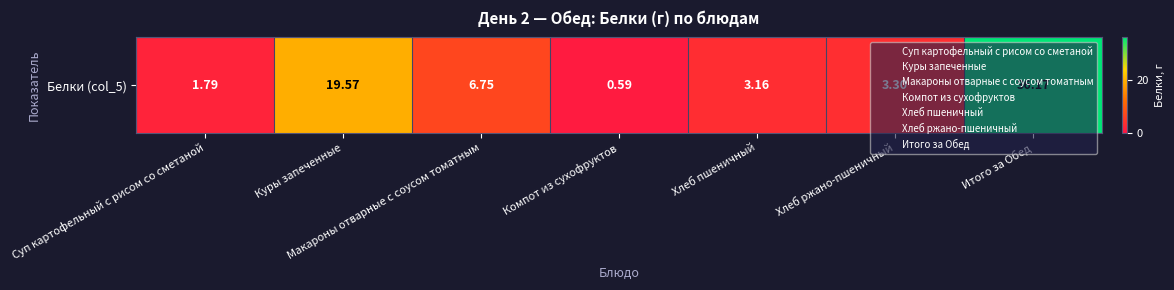

List the labels in order of value, smallest first.

Компот из сухофруктов, Суп картофельный с рисом со сметаной, Хлеб пшеничный, Хлеб ржано-пшеничный, Макароны отварные с соусом томатным, Куры запеченные, Итого за Обед